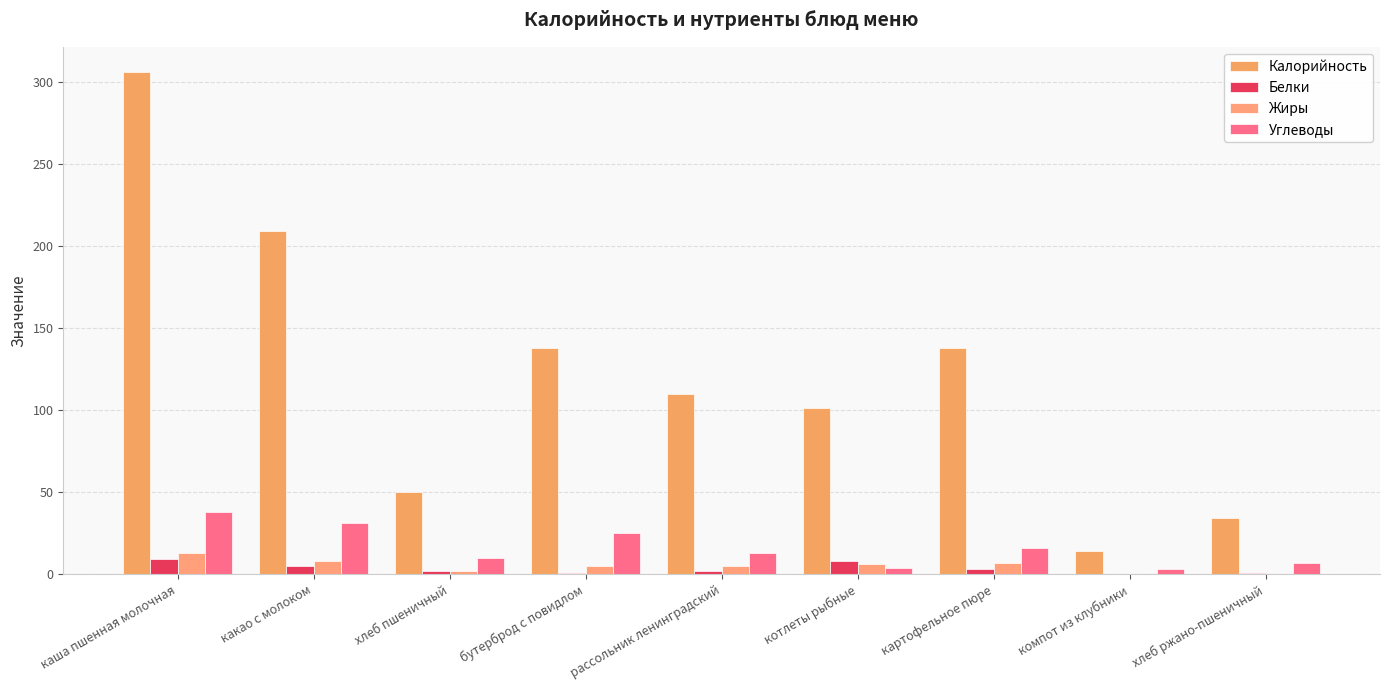

Reading left to right, what are all the values shown in this chart?

Калорийность: каша пшенная молочная=306	какао с молоком=209	хлеб пшеничный=50	бутерброд с повидлом=138	рассольник ленинградский=110	котлеты рыбные=101	картофельное пюре=138	компот из клубники=14	хлеб ржано-пшеничный=34
Белки: каша пшенная молочная=9	какао с молоком=5	хлеб пшеничный=2	бутерброд с повидлом=1	рассольник ленинградский=2	котлеты рыбные=8	картофельное пюре=3	компот из клубники=0	хлеб ржано-пшеничный=1
Жиры: каша пшенная молочная=13	какао с молоком=8	хлеб пшеничный=2	бутерброд с повидлом=5	рассольник ленинградский=5	котлеты рыбные=6	картофельное пюре=7	компот из клубники=0	хлеб ржано-пшеничный=0
Углеводы: каша пшенная молочная=38	какао с молоком=31	хлеб пшеничный=10	бутерброд с повидлом=25	рассольник ленинградский=13	котлеты рыбные=4	картофельное пюре=16	компот из клубники=3	хлеб ржано-пшеничный=7